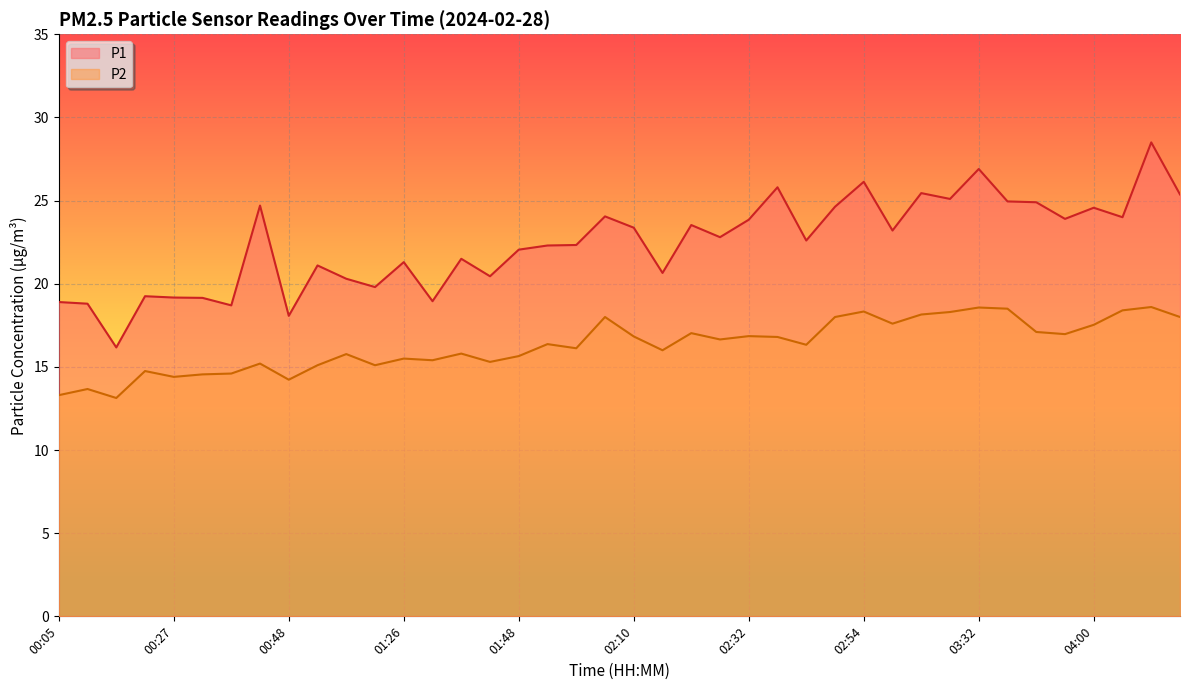

How many lines are shown in the chart?

2